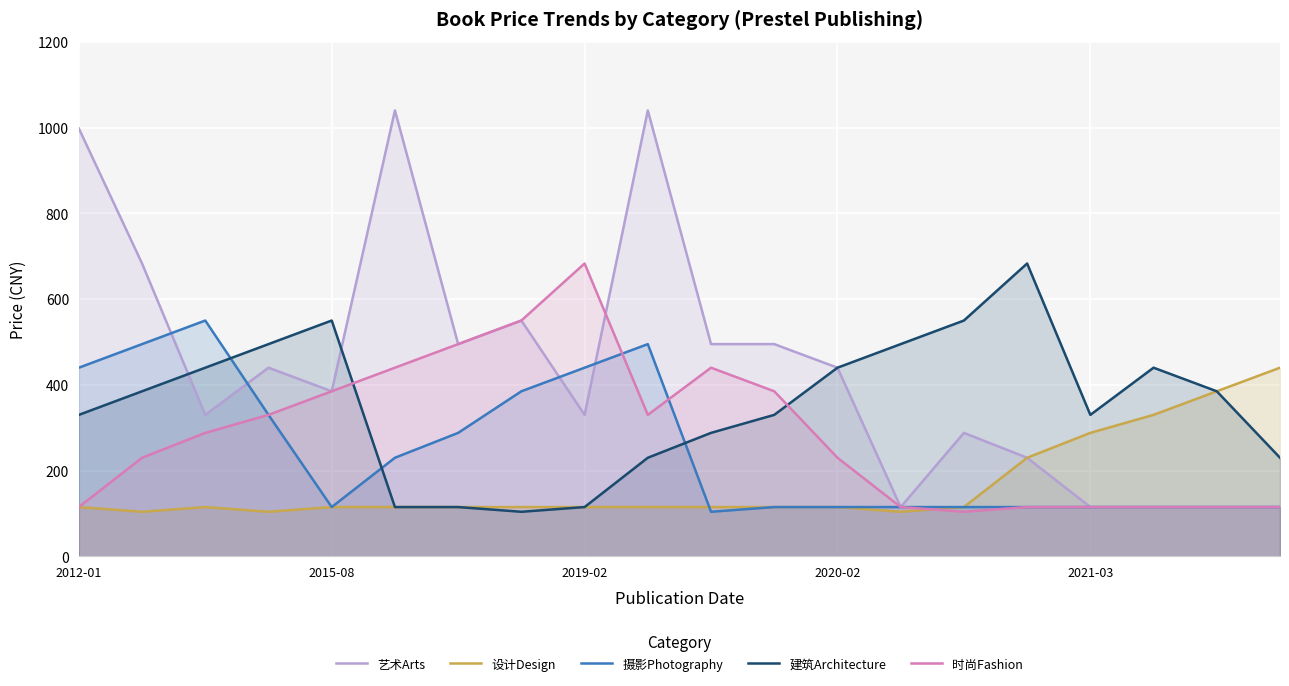

Count the number of data series in this chart.

5